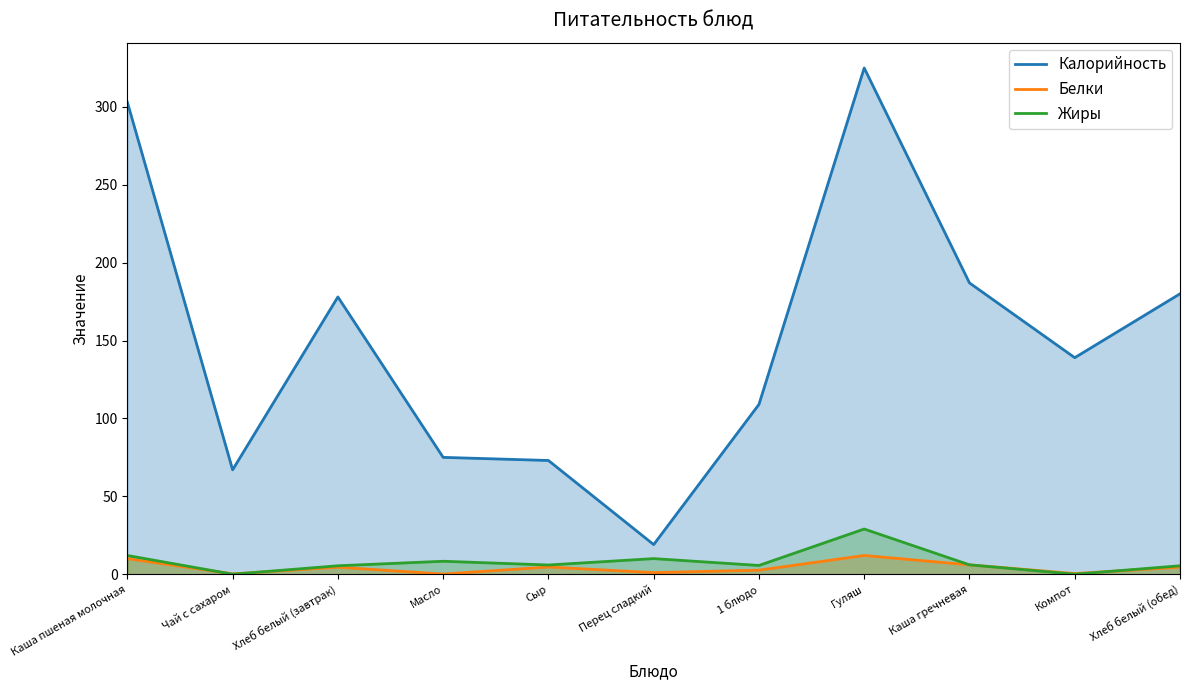

Which has a higher value, Хлеб белый (обед) or Каша гречневая?

Каша гречневая